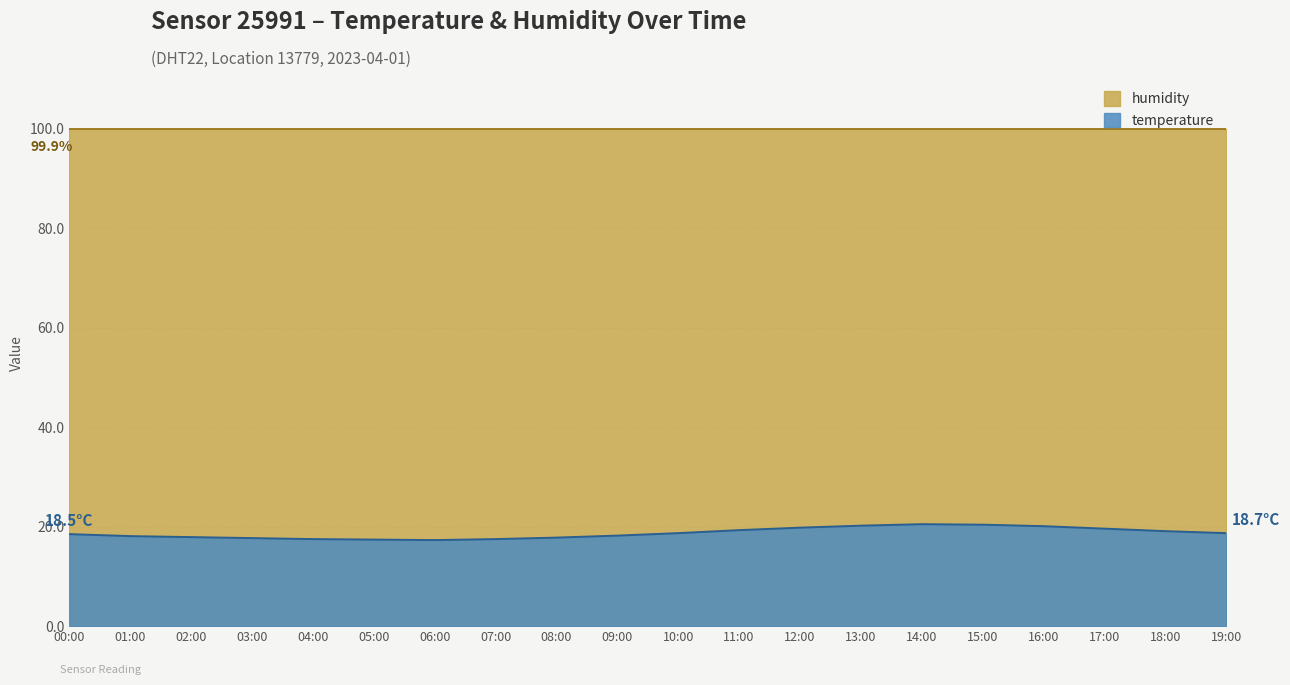

What is the sum of all values?

374.3